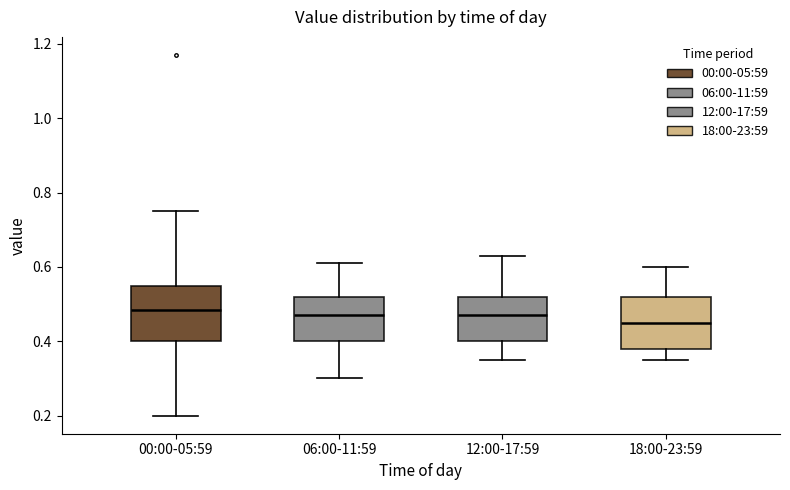

Reading left to right, read every box against the y-axis: the position of its median line, the range the box covers, and the ends of its whiskers. The values are not printed on the chart, so give them approximately, as read against the axis.

00:00-05:59: median 0.48, box 0.40 to 0.56, whiskers 0.20 to 0.76
06:00-11:59: median 0.48, box 0.40 to 0.52, whiskers 0.30 to 0.62
12:00-17:59: median 0.48, box 0.40 to 0.52, whiskers 0.36 to 0.64
18:00-23:59: median 0.46, box 0.38 to 0.52, whiskers 0.36 to 0.60